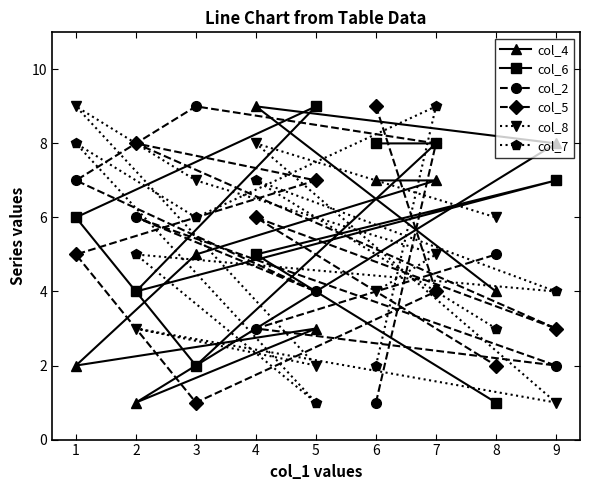

Reading left to right, transcribe all the data shown in this chart.

col_4: 1=2	2=1	3=5	4=9	5=3	6=7	7=7	8=4	9=8
col_6: 1=6	2=4	3=2	4=5	5=9	6=8	7=8	8=1	9=7
col_2: 1=7	2=6	3=9	4=3	5=4	6=1	7=8	8=5	9=2
col_5: 1=5	2=8	3=1	4=6	5=7	6=9	7=4	8=2	9=3
col_8: 1=9	2=3	3=7	4=8	5=2	6=4	7=5	8=6	9=1
col_7: 1=8	2=5	3=6	4=7	5=1	6=2	7=9	8=3	9=4